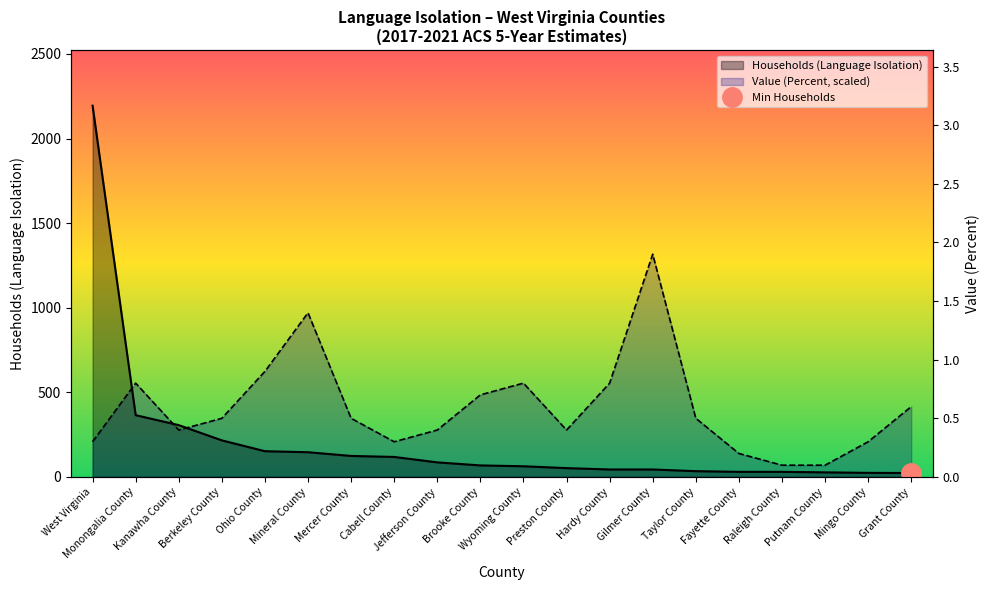

True or false: Value (Percent) has a value of 16.6 at Raleigh County.

False